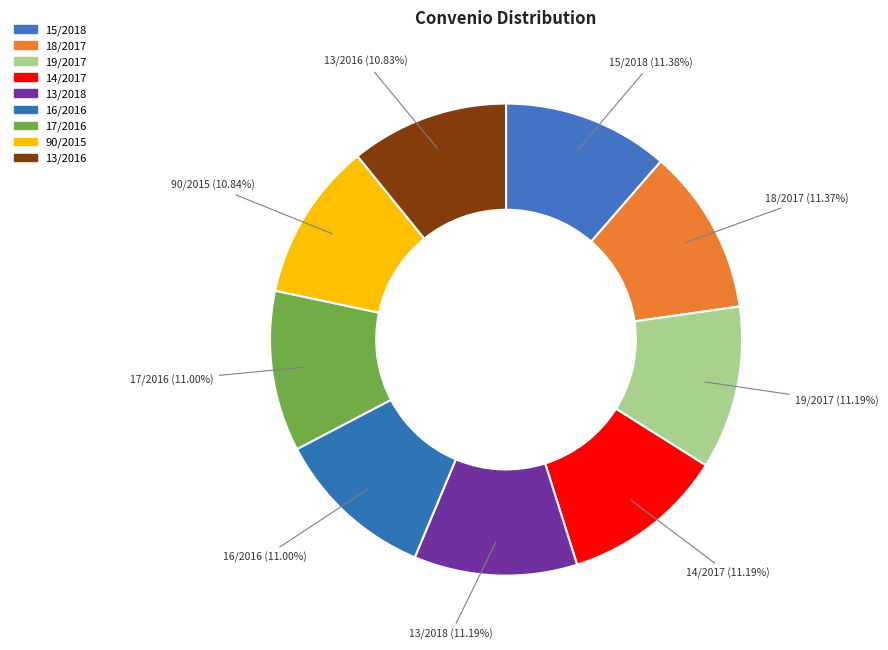

What is the smallest slice in the pie chart?

13/2016